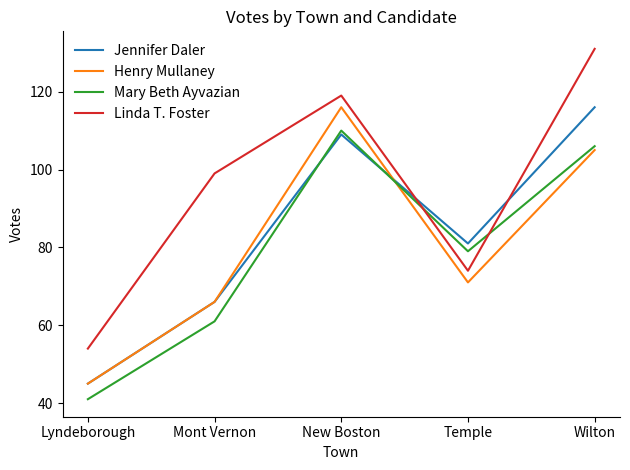

Which series has the largest range (max minus min)?

Linda T. Foster